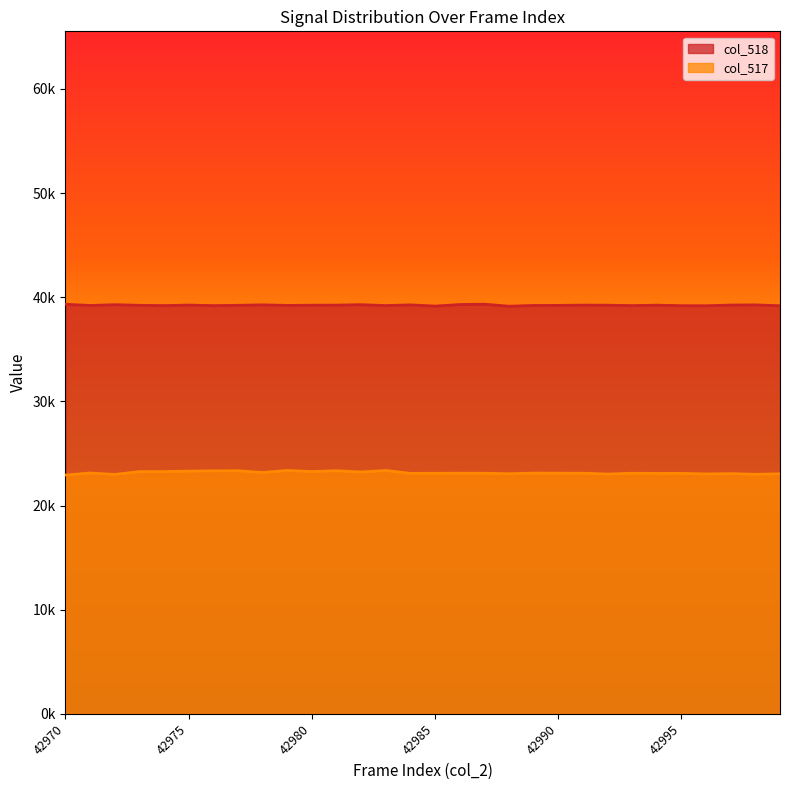

Which series has the largest total across all categories?

col_518